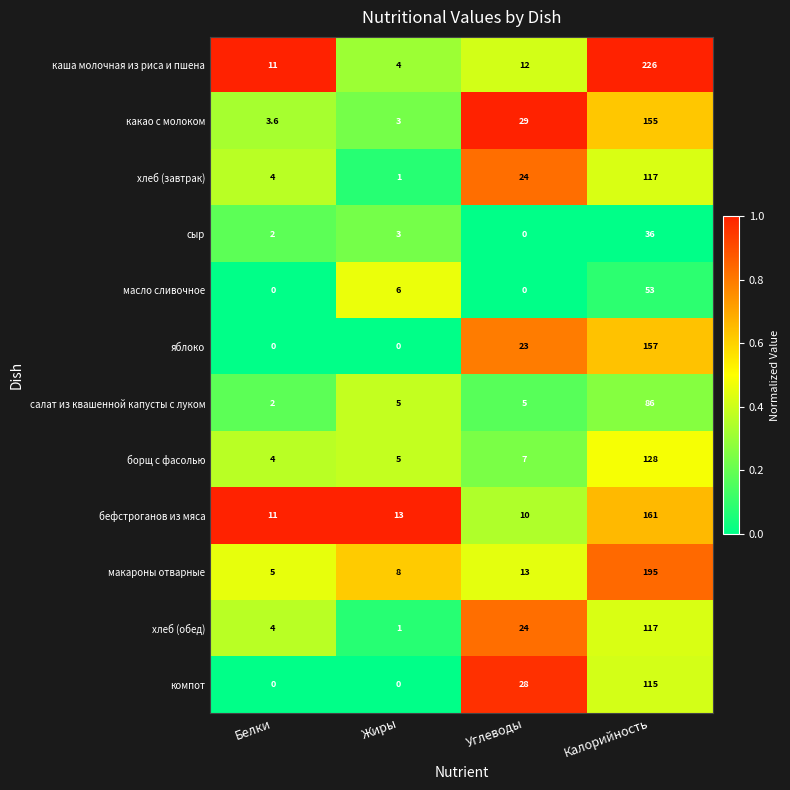

What is the average value of the борщ с фасолью series?

36.0